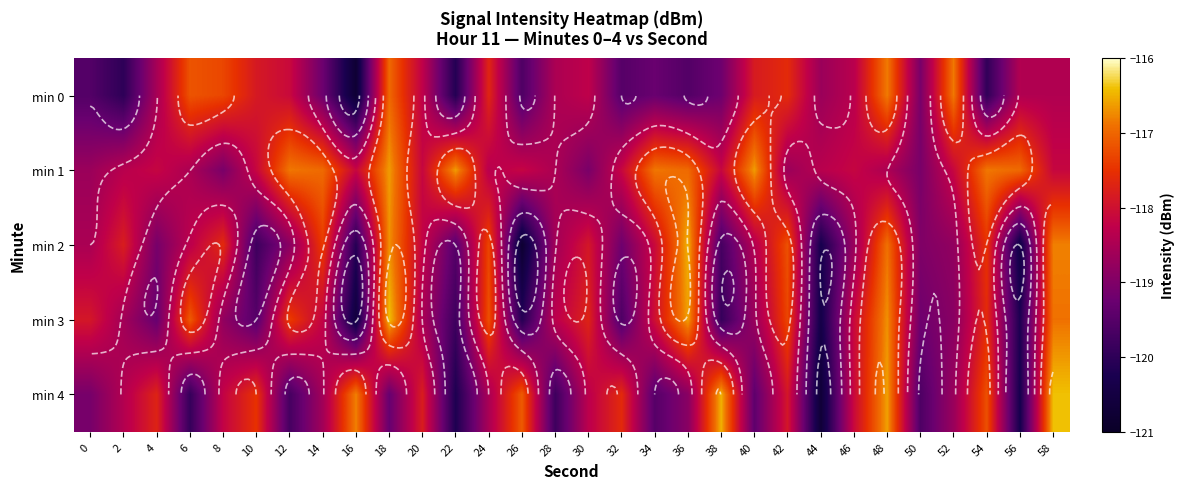

Is it true that min 4 equals -164.6 at 30?

False